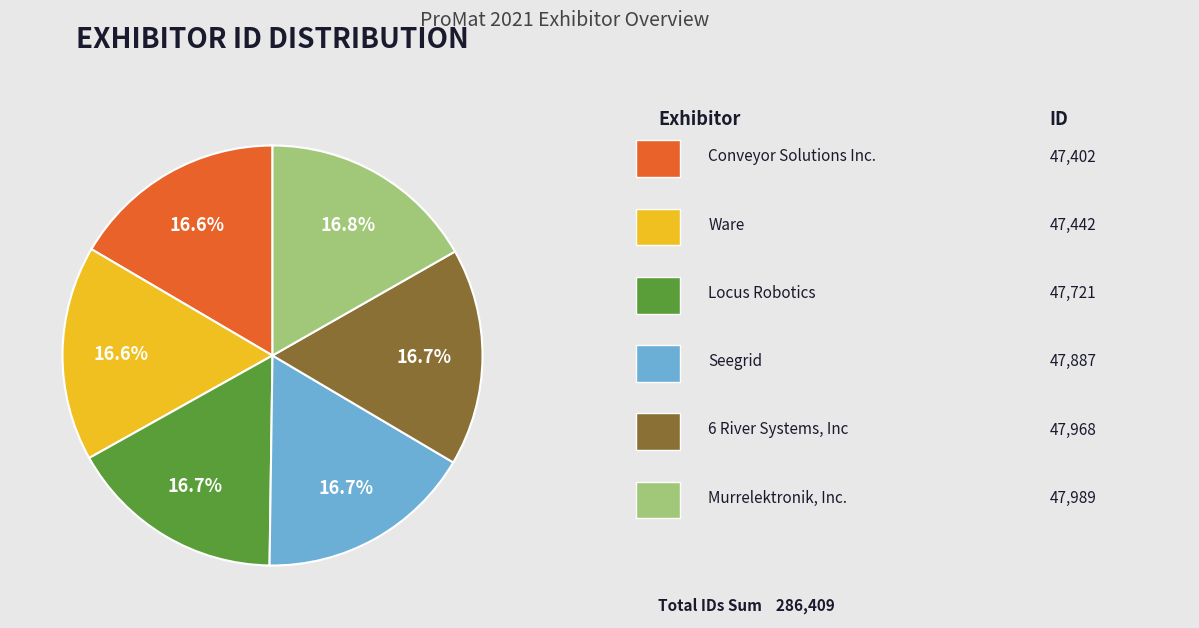

Does any single category account for the majority?

No